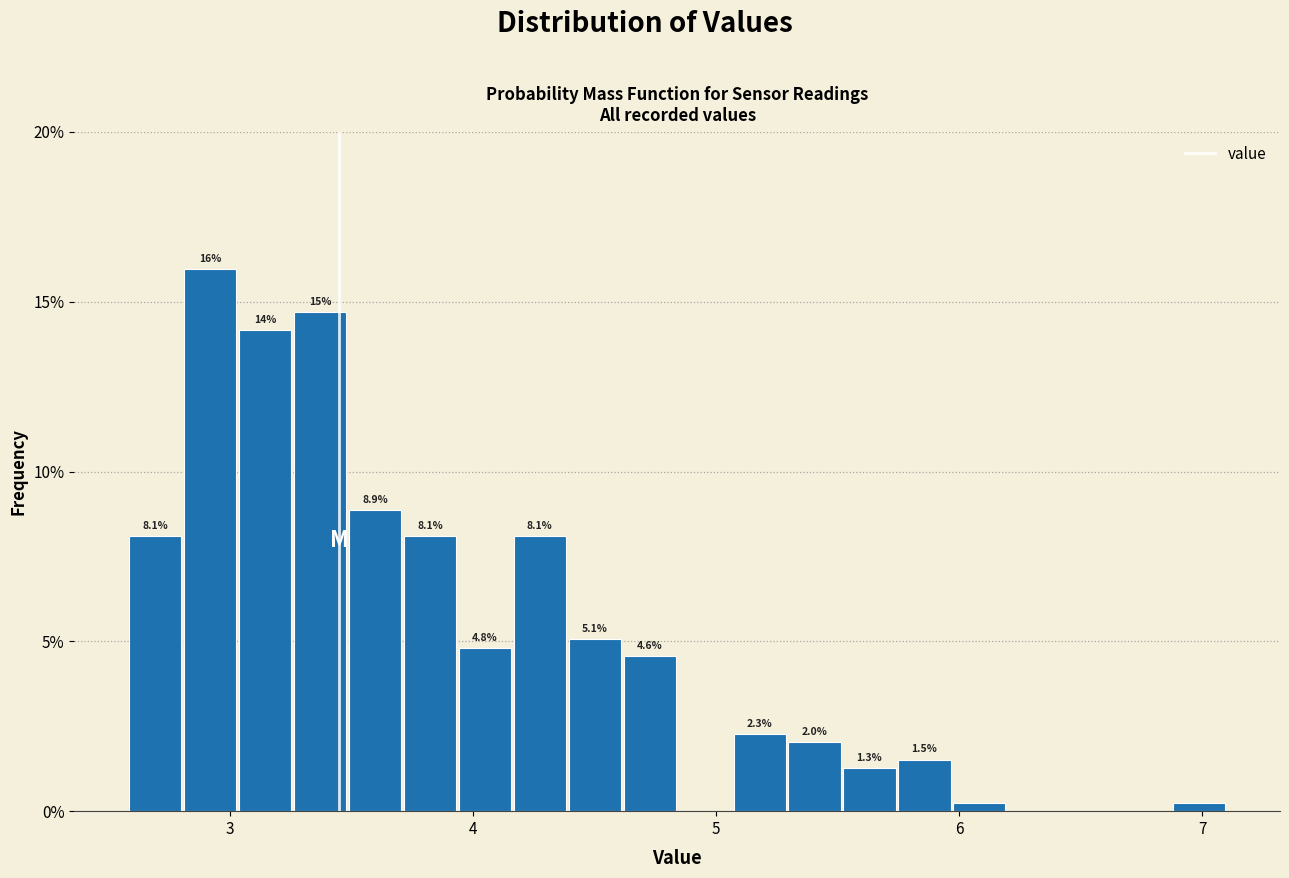

Around what value on the x-axis is the tallest bar? Give the approximate position of its centre, as read against the axis.

2.9